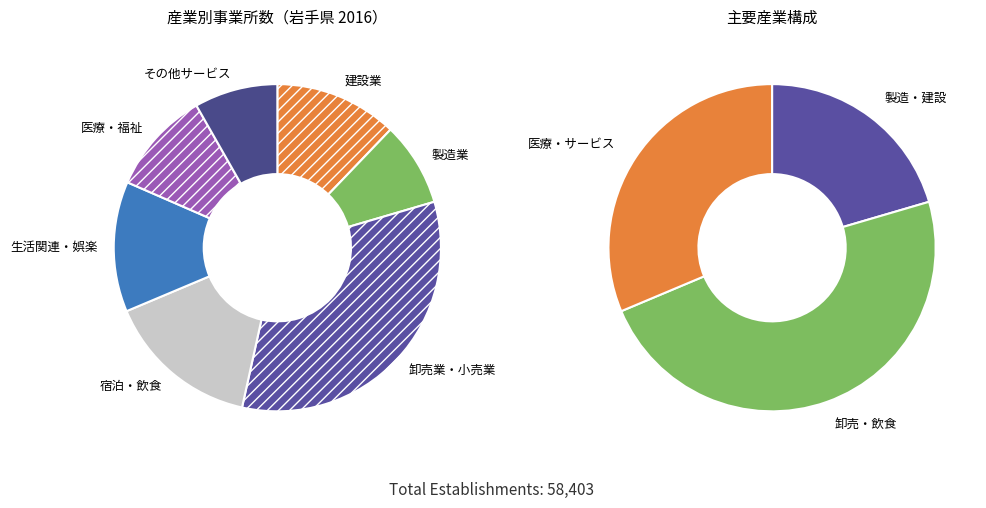

Is 事業所数_P_医療，福祉 the majority of the pie?

No